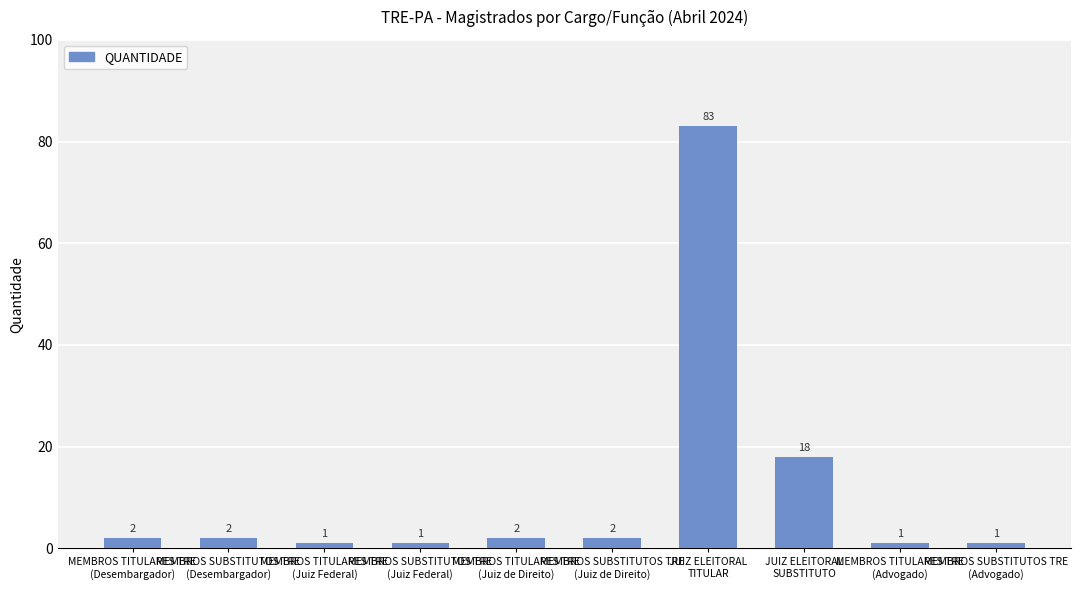

Does the chart contain any negative values?

No